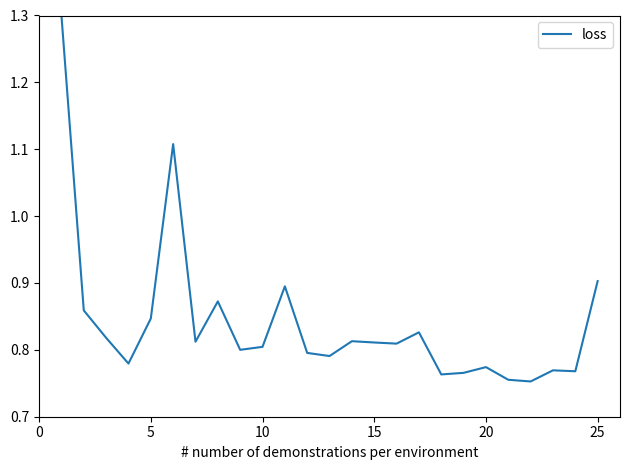

What is the difference between the maximum and minimum values?

0.5